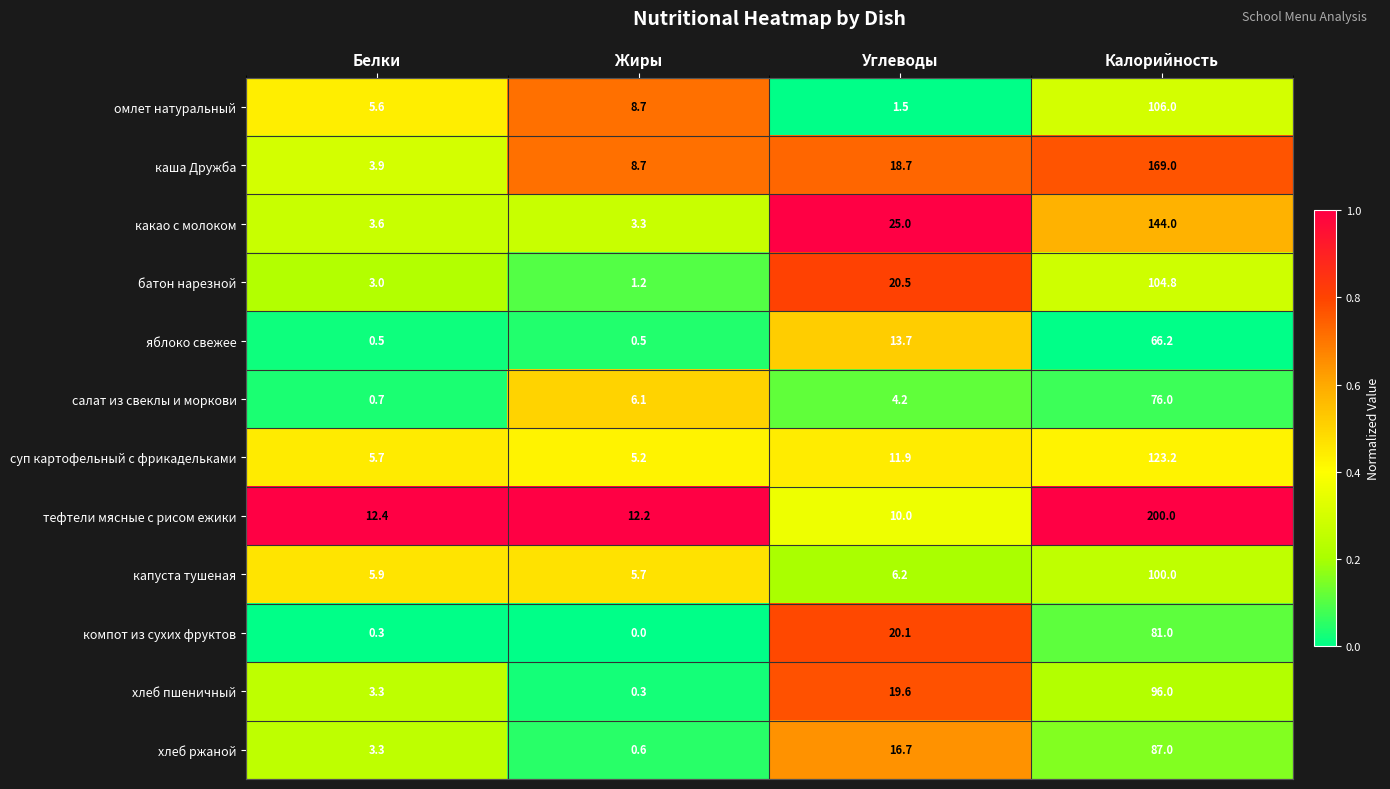

List the series in order of their peak value, highest first.

тефтели мясные с рисом ежики, каша Дружба, какао с молоком, суп картофельный с фрикадельками, омлет натуральный, батон нарезной, капуста тушеная, хлеб пшеничный, хлеб ржаной, компот из сухих фруктов, салат из свеклы и моркови, яблоко свежее